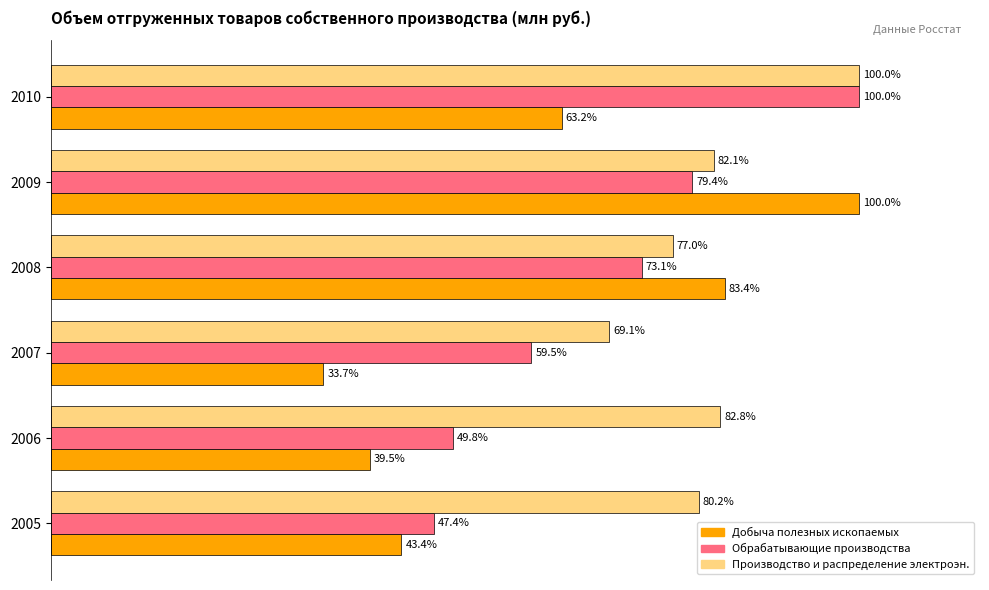

Which series changed the most between 2006 and 2007?

Производство и распределение электроэн.